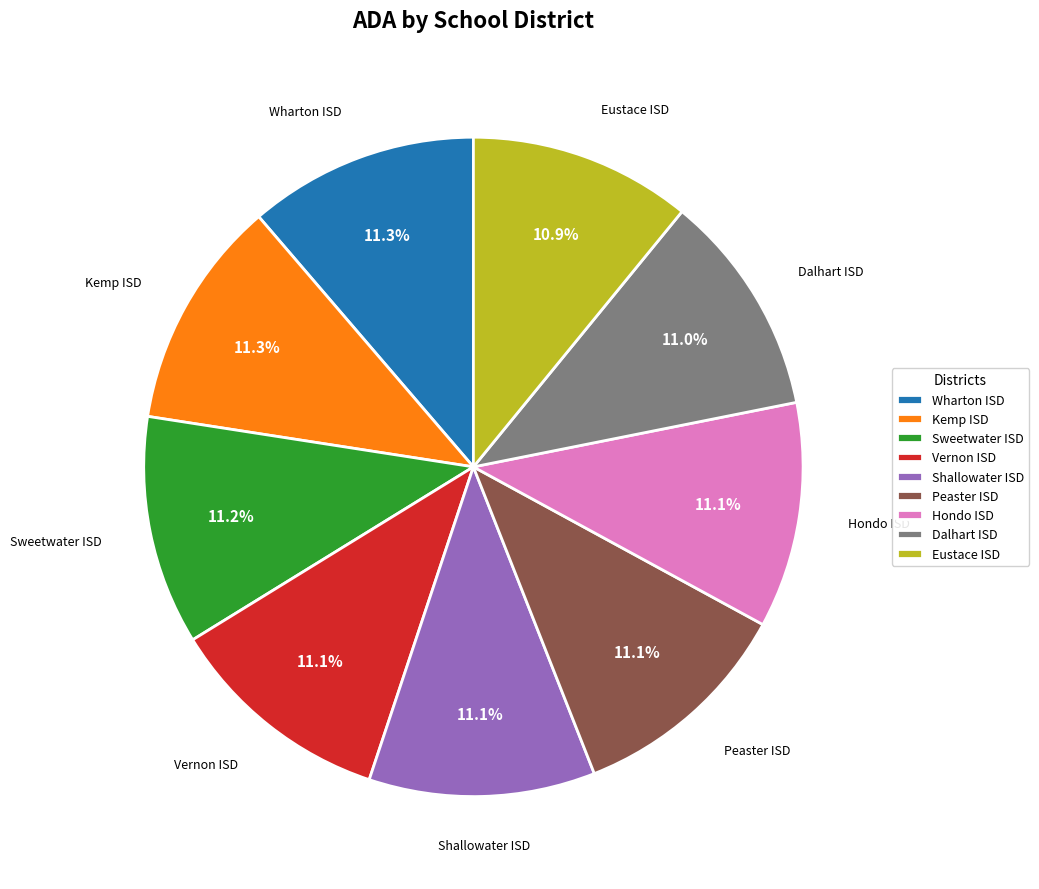

How many segments does this pie chart have?

9